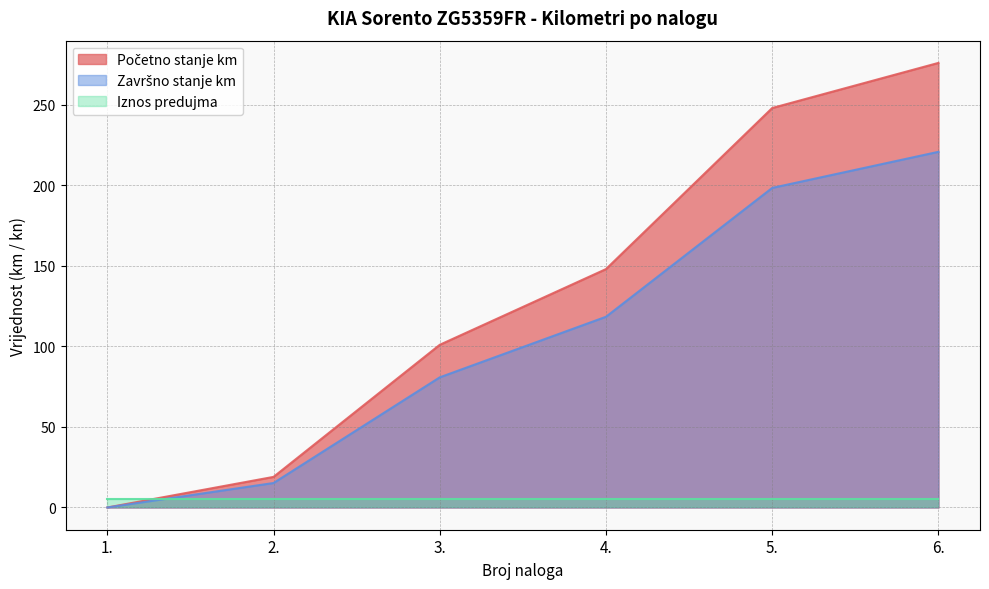

True or false: Završno stanje km and Početno stanje km cross at least once.

False